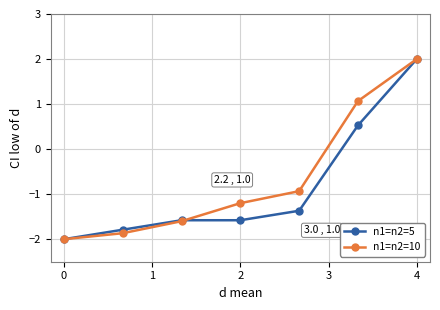

True or false: n1=n2=10 has more than 2 points higher than both neighbors.

False